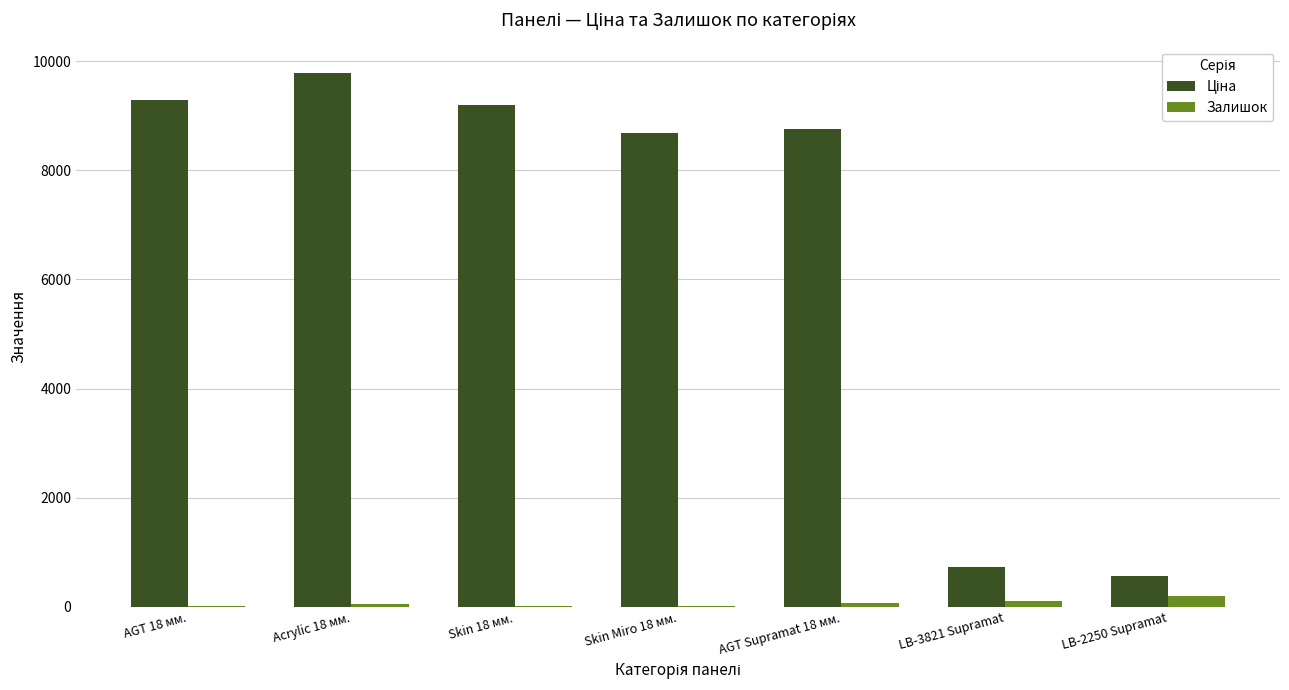

Does the chart contain stacked bars?

No